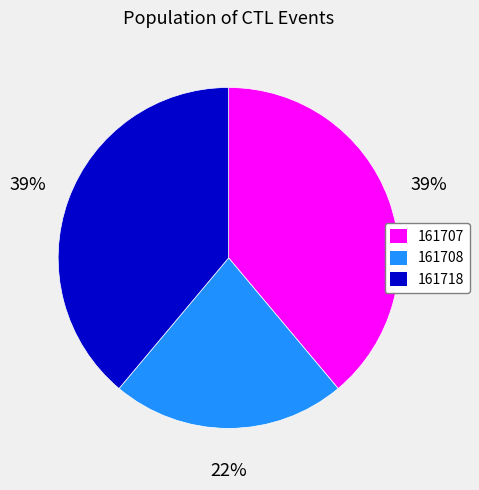

To the nearest percent, what is the combined percentage of 161707 and 161708?

61%